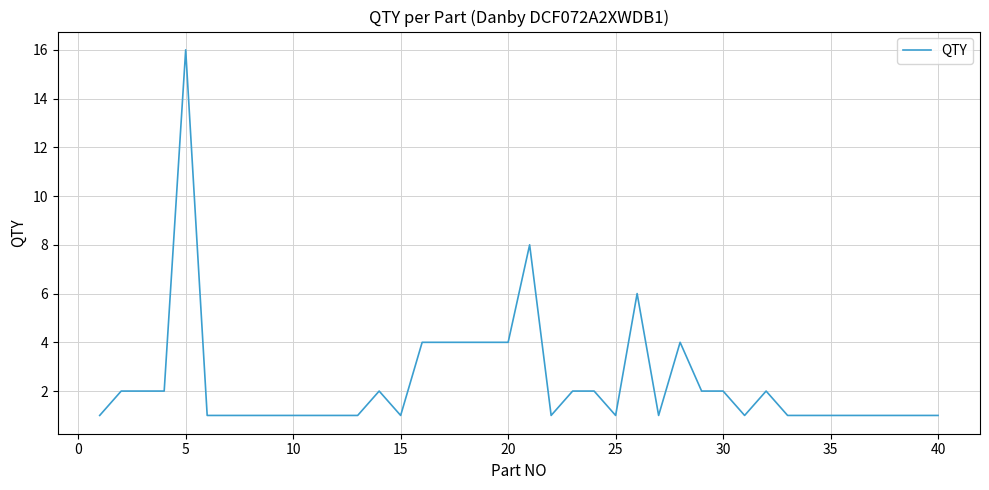

What is the difference between the maximum and minimum values?

15